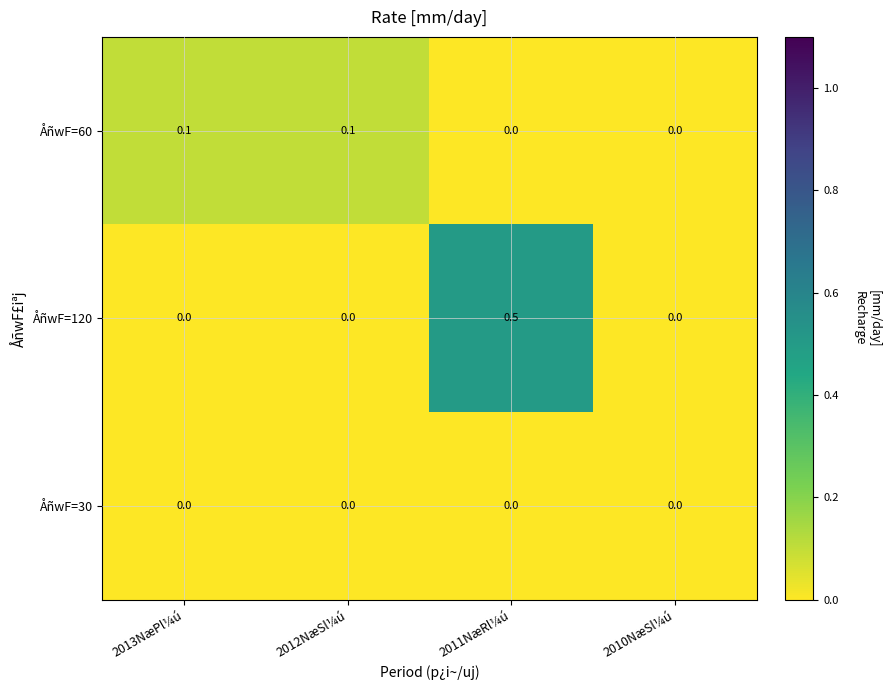

Which series has the largest total across all categories?

ÅñwF=120